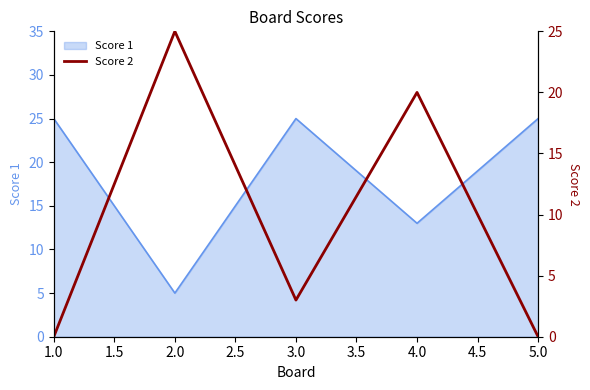

At which label is Score 1 closest to 15?

4.0